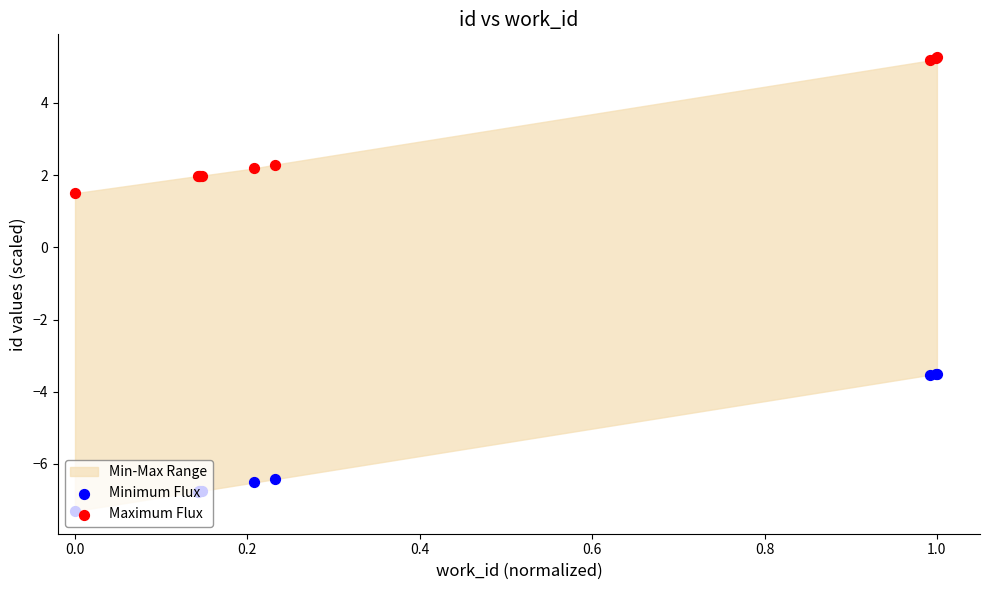

Which series reaches the maximum Y coordinate?

Maximum Flux